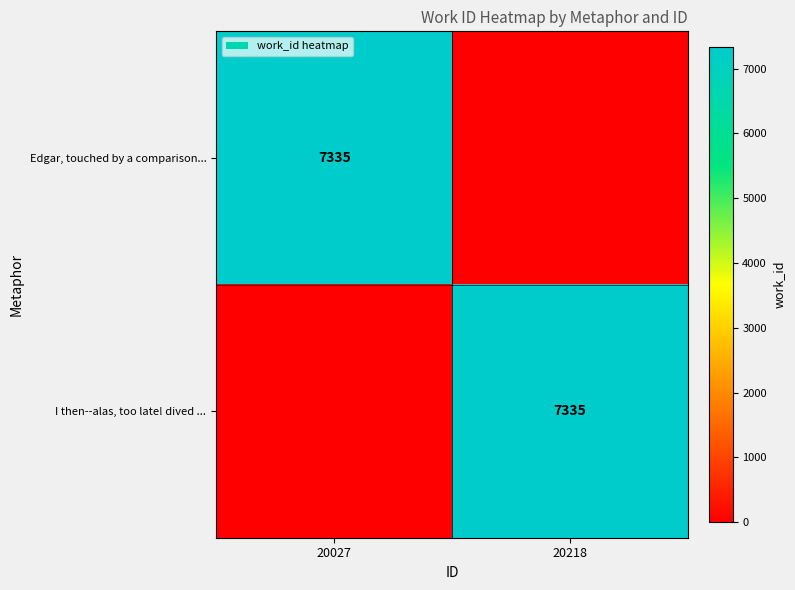

Is it true that I then--alas, too late! dived ... equals 4099 at 20218?

False